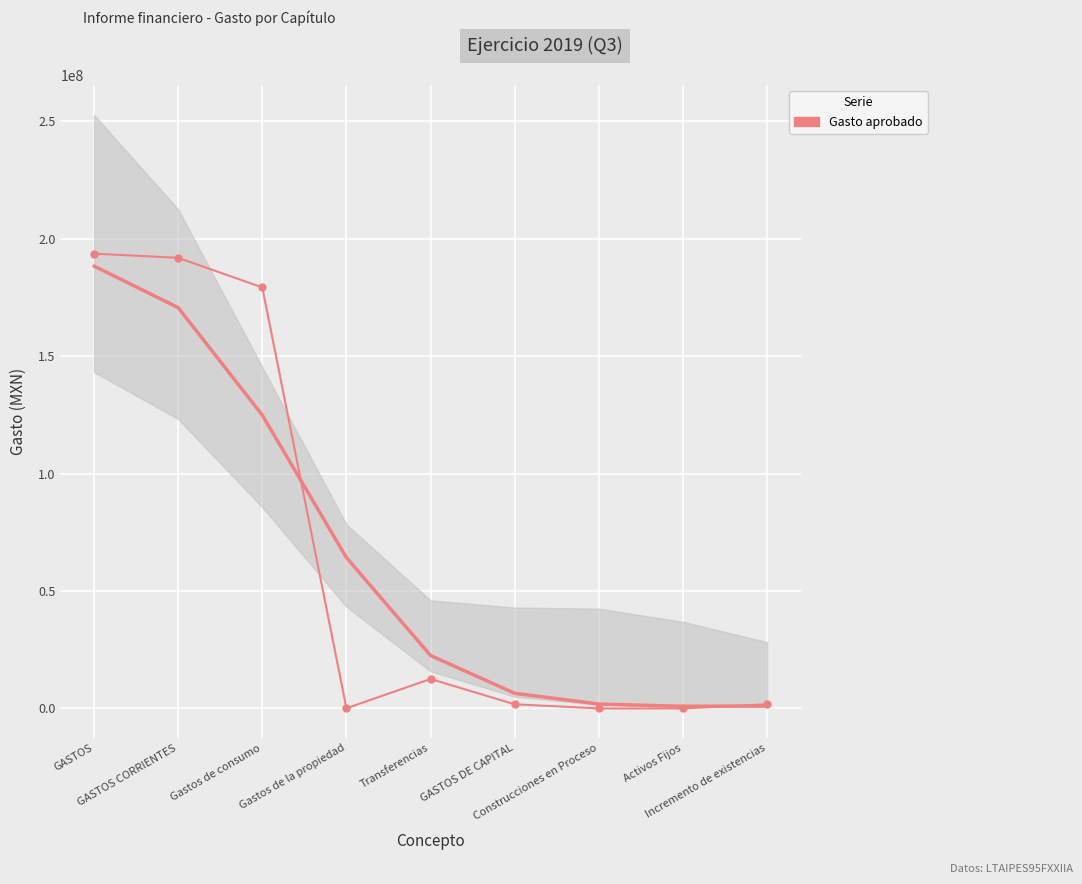

Rank the categories by value from lowest to highest.

Construcciones en Proceso, Activos Fijos, Gastos de la propiedad, GASTOS DE CAPITAL, Incremento de existencias, Transferencias, Gastos de consumo, GASTOS CORRIENTES, GASTOS